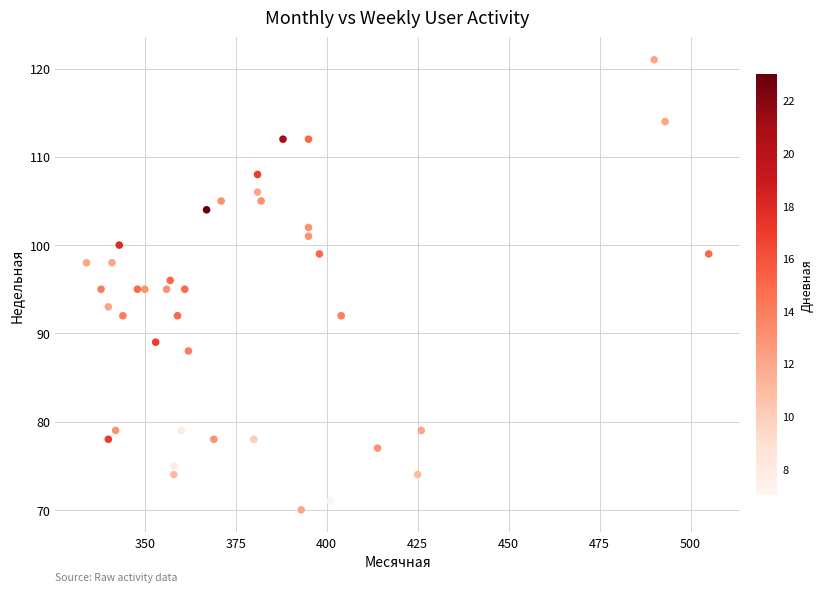

What is the range of Y values (max minus min)?

51